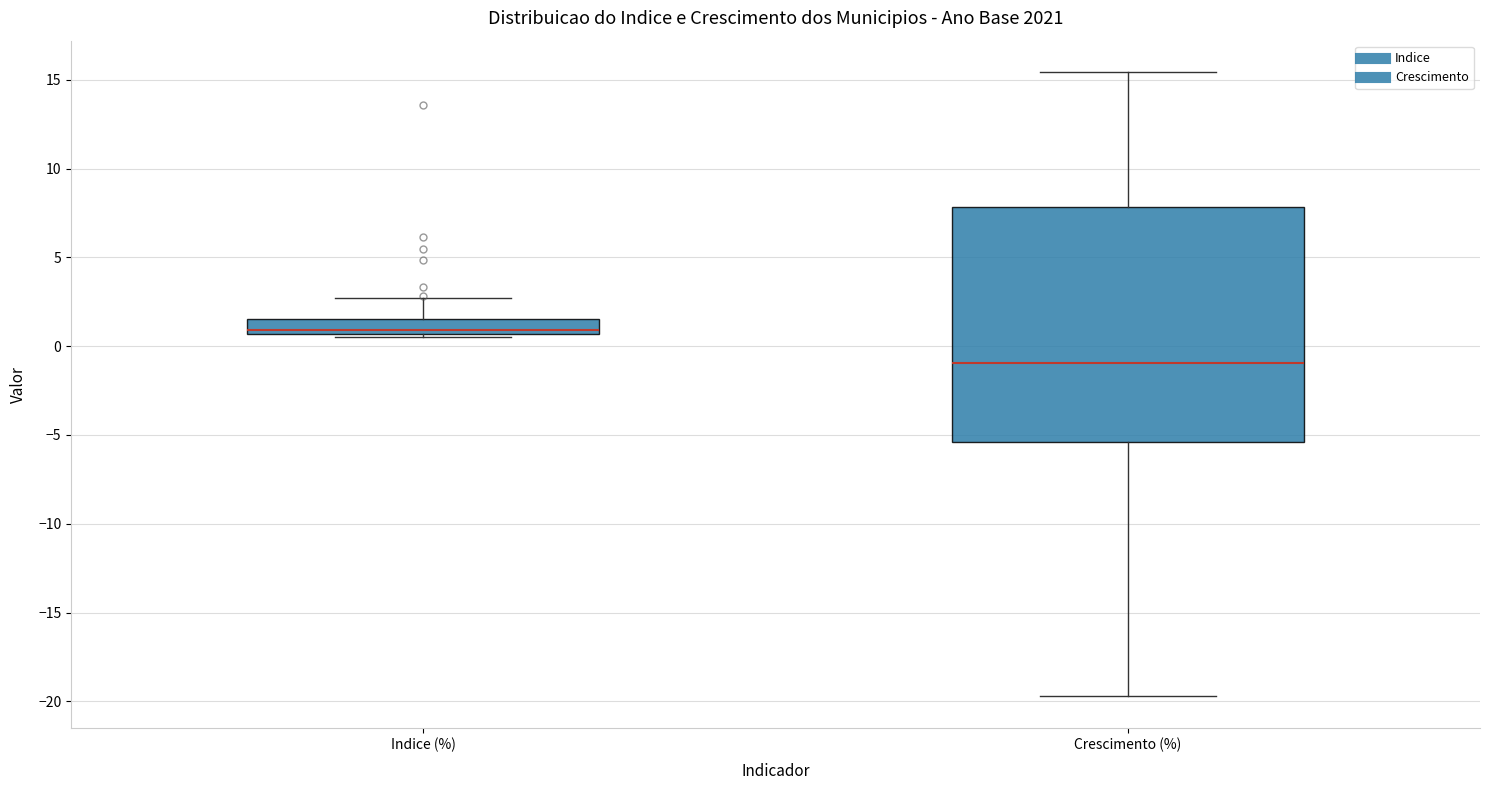

Reading left to right, transcribe this box plot: for each box, give where its median line is, the range the box spans, and where its two whiskers end, as read against the y-axis. The values are not printed on the chart, so give them approximately, as read against the axis.

Indice (%): median 1.0, box 0.5 to 1.5, whiskers 0.5 (just below the box's lower edge) to 2.5
Crescimento (%): median -1.0, box -5.5 to 8.0, whiskers -19.5 to 15.5